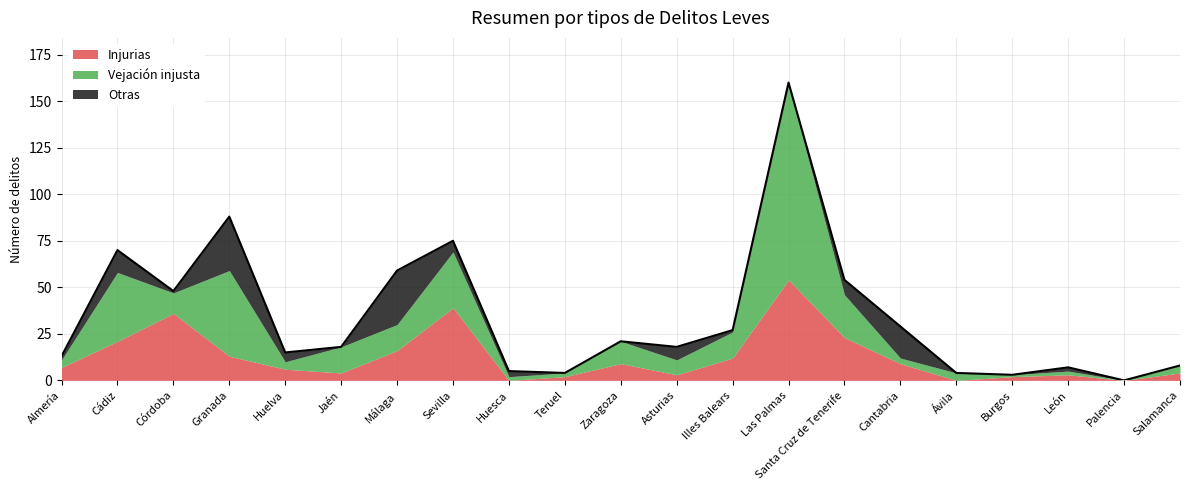

Reading left to right, list all the values displayed in this chart.

Injurias: Almería=7	Cádiz=21	Córdoba=36	Granada=13	Huelva=6	Jaén=4	Málaga=16	Sevilla=39	Huesca=0	Teruel=2	Zaragoza=9	Asturias=3	Illes Balears=12	Las Palmas=54	Santa Cruz de Tenerife=23	Cantabria=9	Ávila=0	Burgos=2	León=3	Palencia=0	Salamanca=4
Vejación injusta: Almería=4	Cádiz=37	Córdoba=11	Granada=46	Huelva=4	Jaén=14	Málaga=14	Sevilla=30	Huesca=2	Teruel=2	Zaragoza=12	Asturias=8	Illes Balears=14	Las Palmas=105	Santa Cruz de Tenerife=23	Cantabria=3	Ávila=4	Burgos=1	León=2	Palencia=0	Salamanca=4
Otras: Almería=2	Cádiz=12	Córdoba=1	Granada=29	Huelva=5	Jaén=0	Málaga=29	Sevilla=6	Huesca=3	Teruel=0	Zaragoza=0	Asturias=7	Illes Balears=1	Las Palmas=1	Santa Cruz de Tenerife=8	Cantabria=17	Ávila=0	Burgos=0	León=2	Palencia=0	Salamanca=0